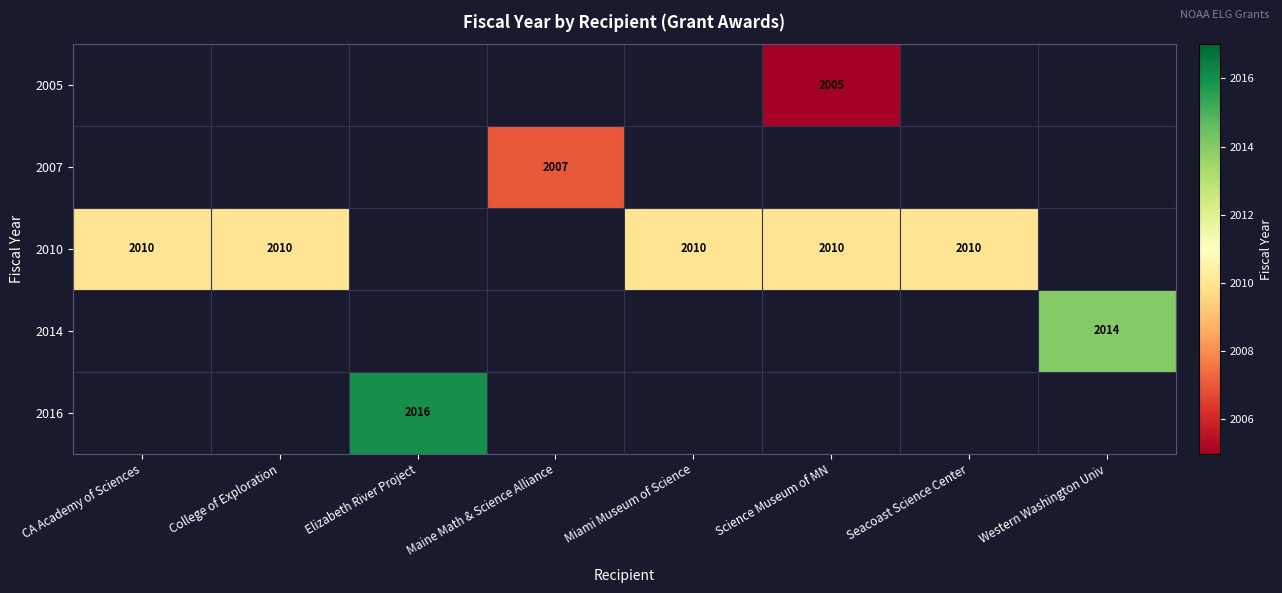

The value of 2010 at Seacoast Science Center is 970. True or false?

False